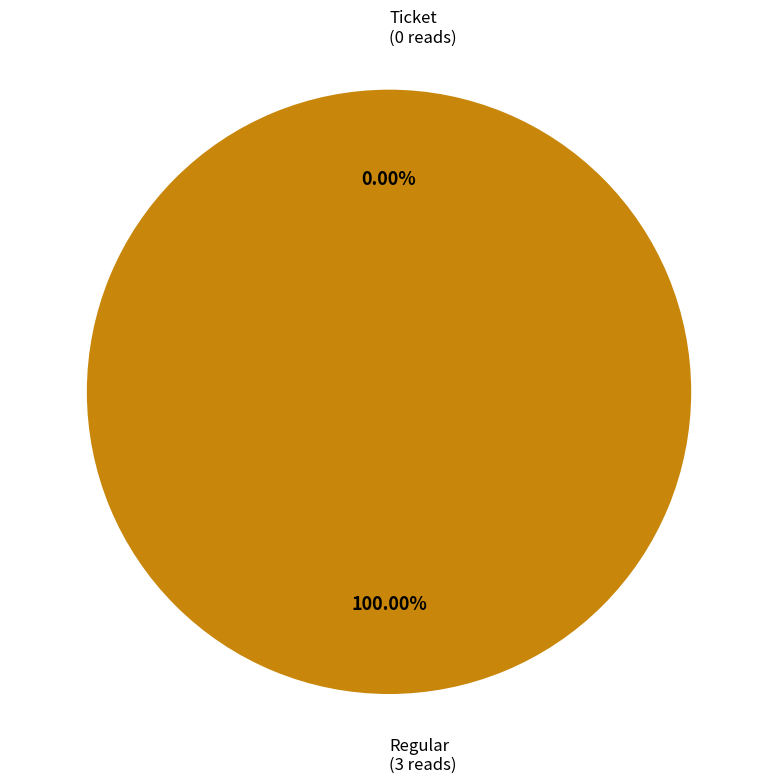

What is the largest slice in the pie chart?

Regular